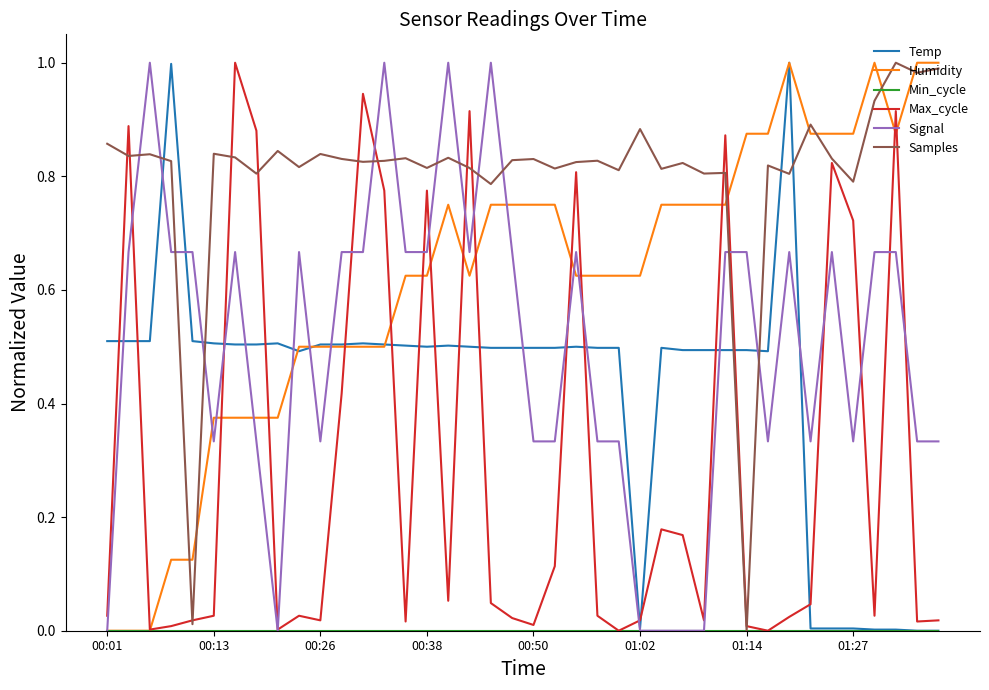

Which series has the largest total across all categories?

Samples